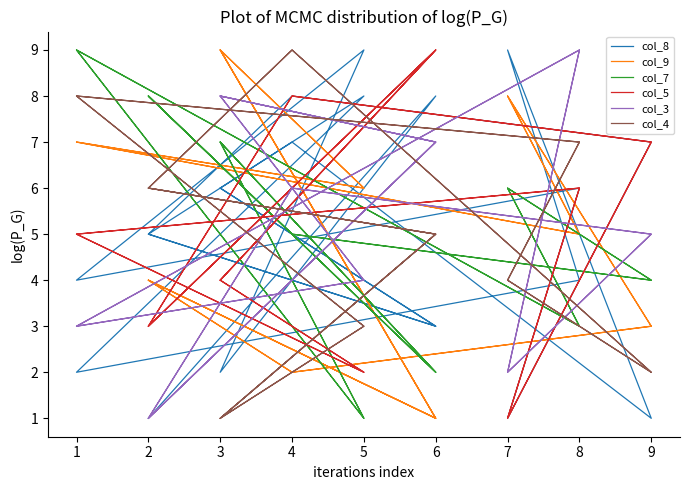

Which series has the largest total across all categories?

col_7